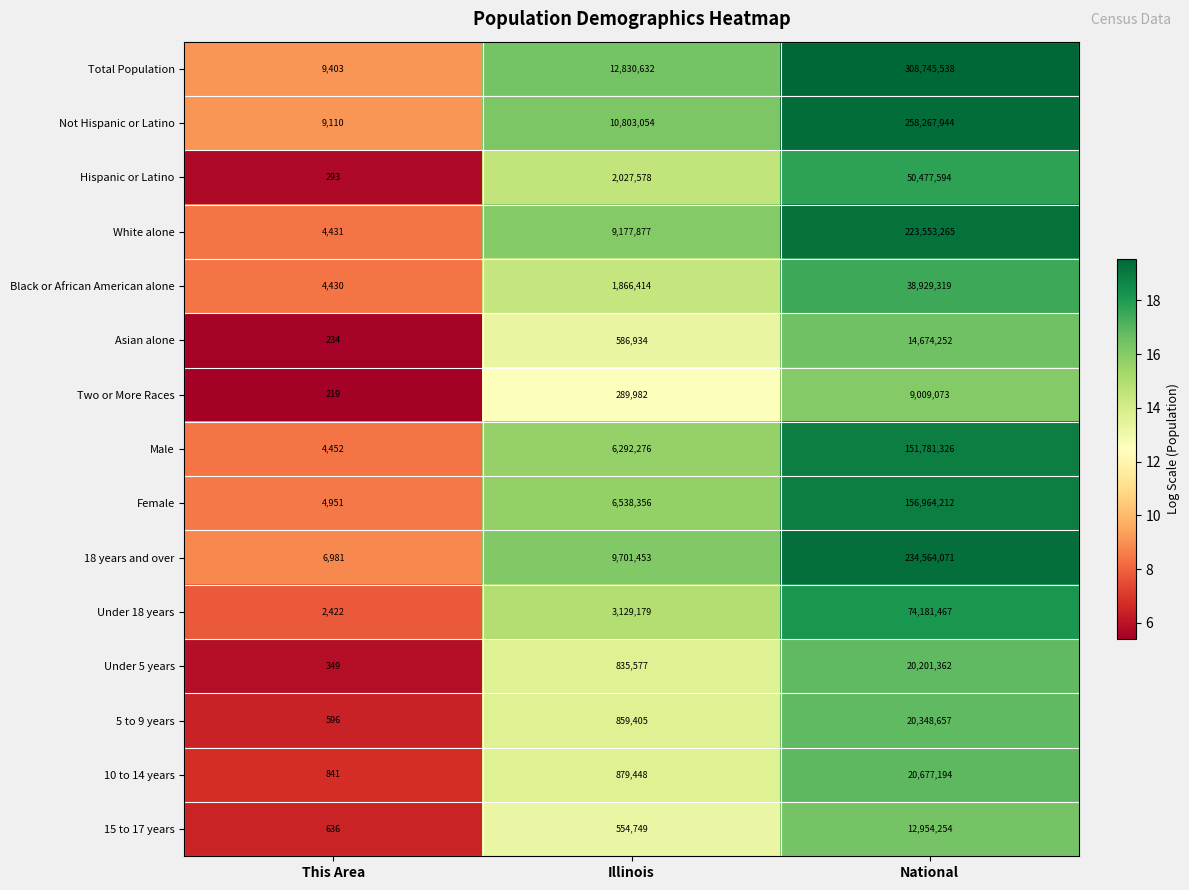

What is the total value across all series at National?

1595329528